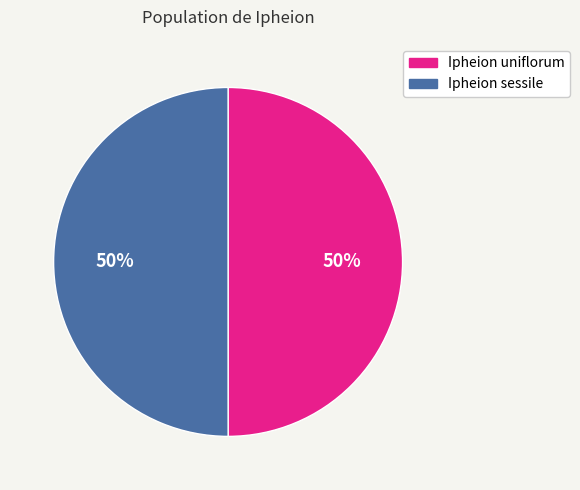

Do Ipheion uniflorum and Ipheion sessile together represent more than half of the pie?

Yes